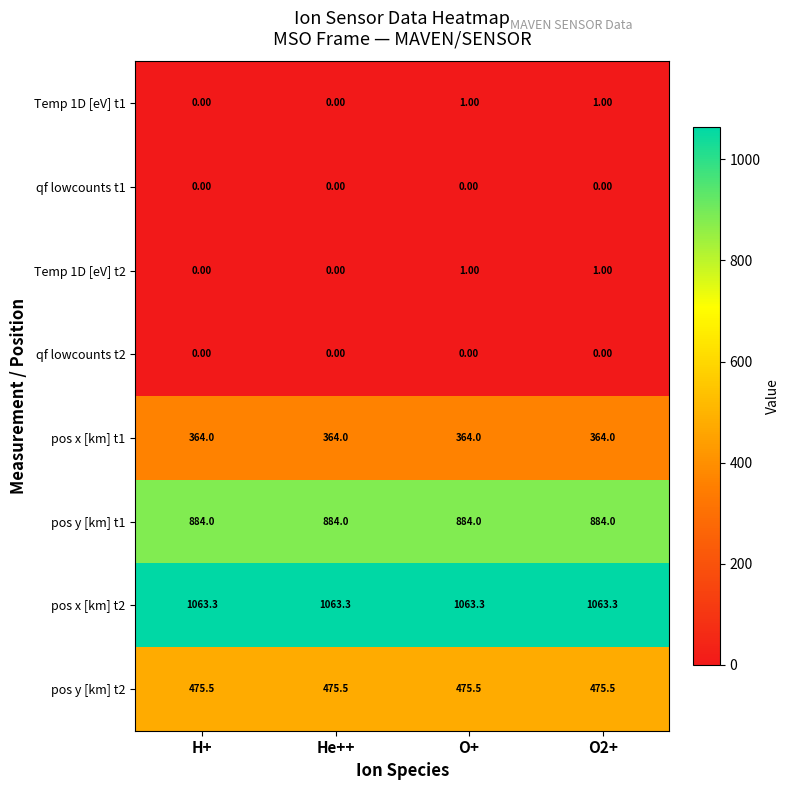

What is the difference between the maximum and minimum values in the Temp 1D [eV] t2 series?

1.0